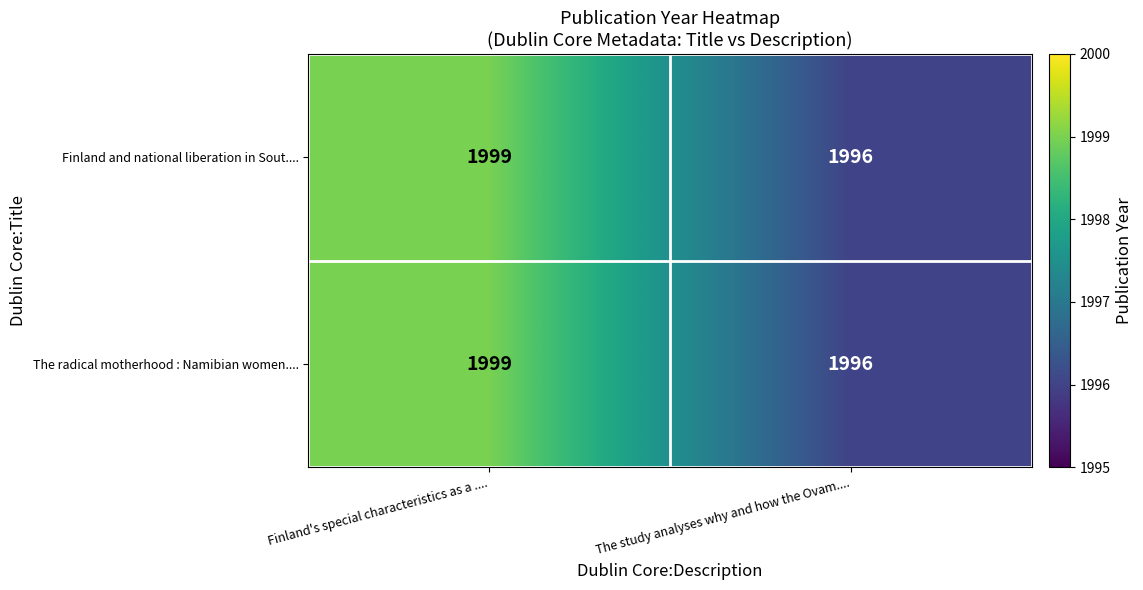

What value does the The radical motherhood : Namibian women.... series have at The study analyses why and how the Ovam....?

1996